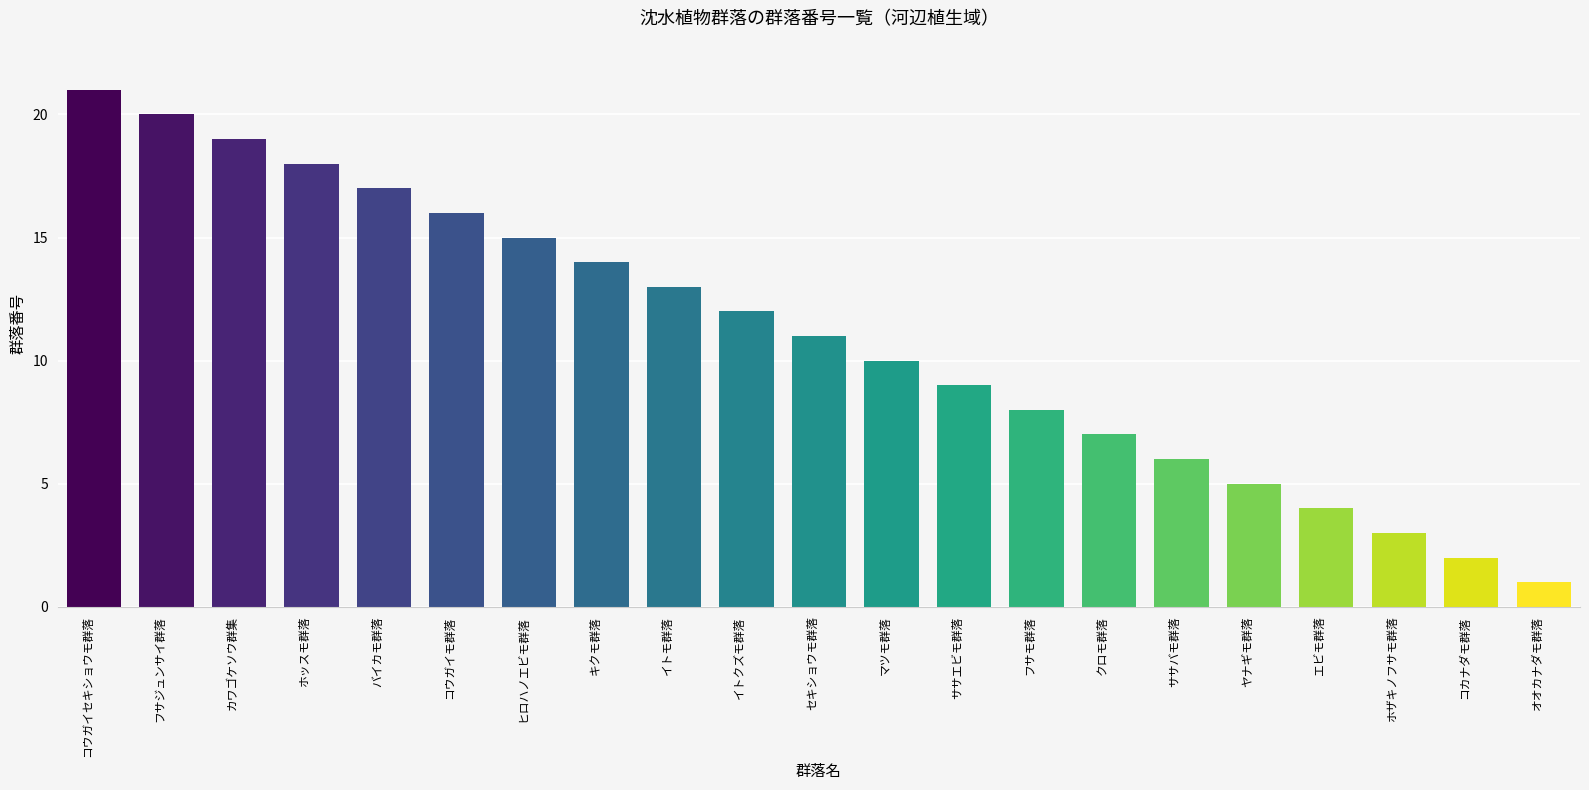

How many bars are there in total?

21